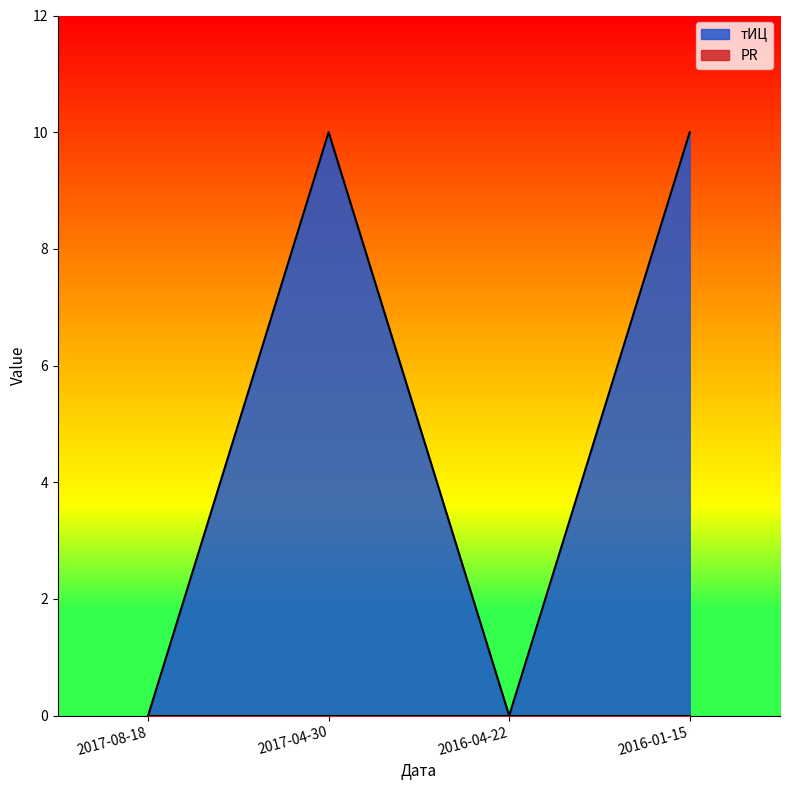

What is the sum of all values?

20